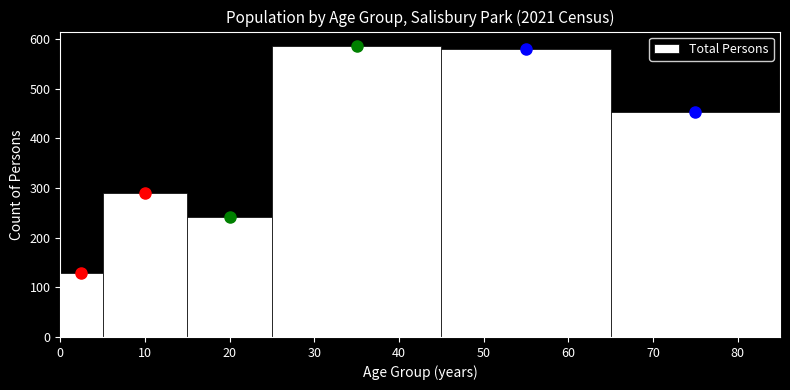

Reading left to right, transcribe this chart: for each bar, give the range it covers on the x-axis and its height. The values are not printed on the chart, so give them approximately, as read against the axis.

0 to 5: 130
5 to 15: 290
15 to 25: 240
25 to 45: 590
45 to 65: 580
65 to 85: 450